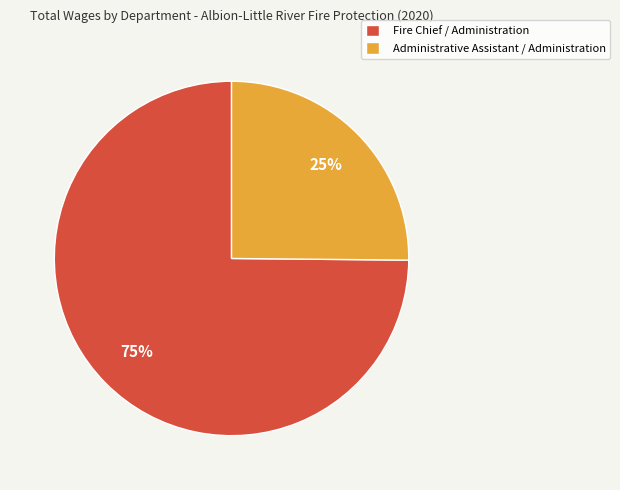

How many slices are in this pie chart?

2